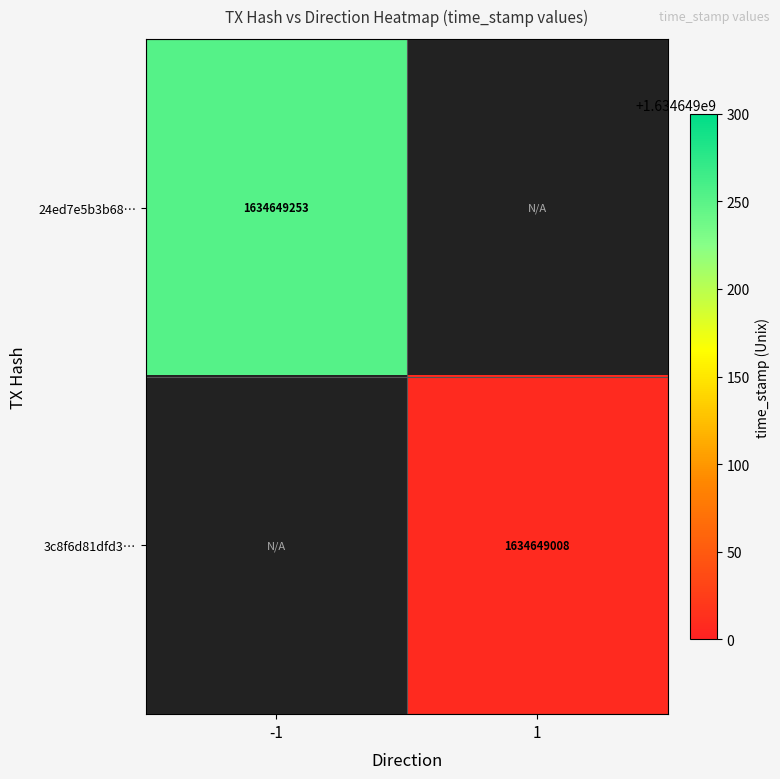

How many data points does each series have?

2